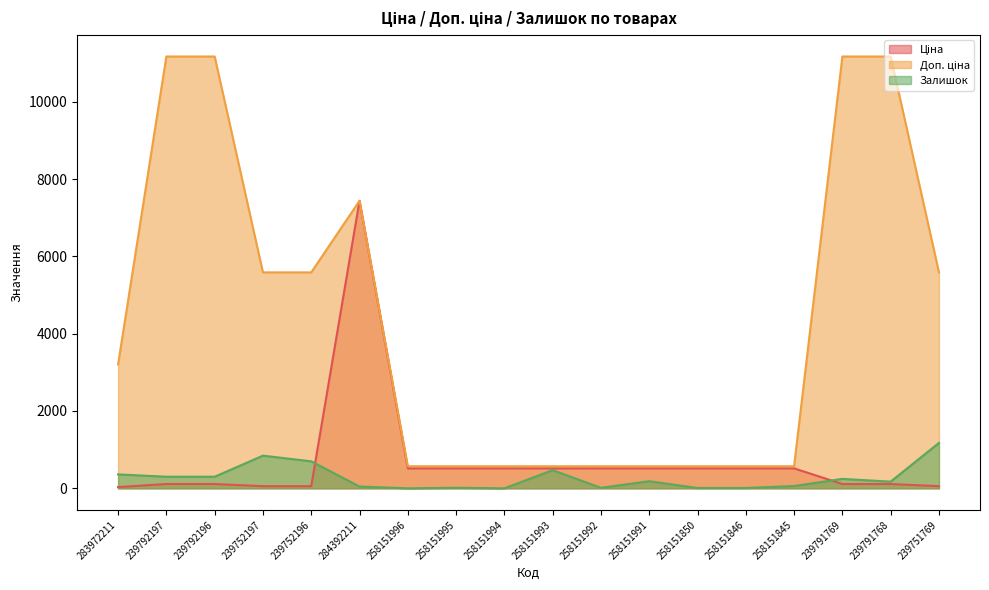

What is the difference between the second highest and second lowest values in the Залишок series?

845.0